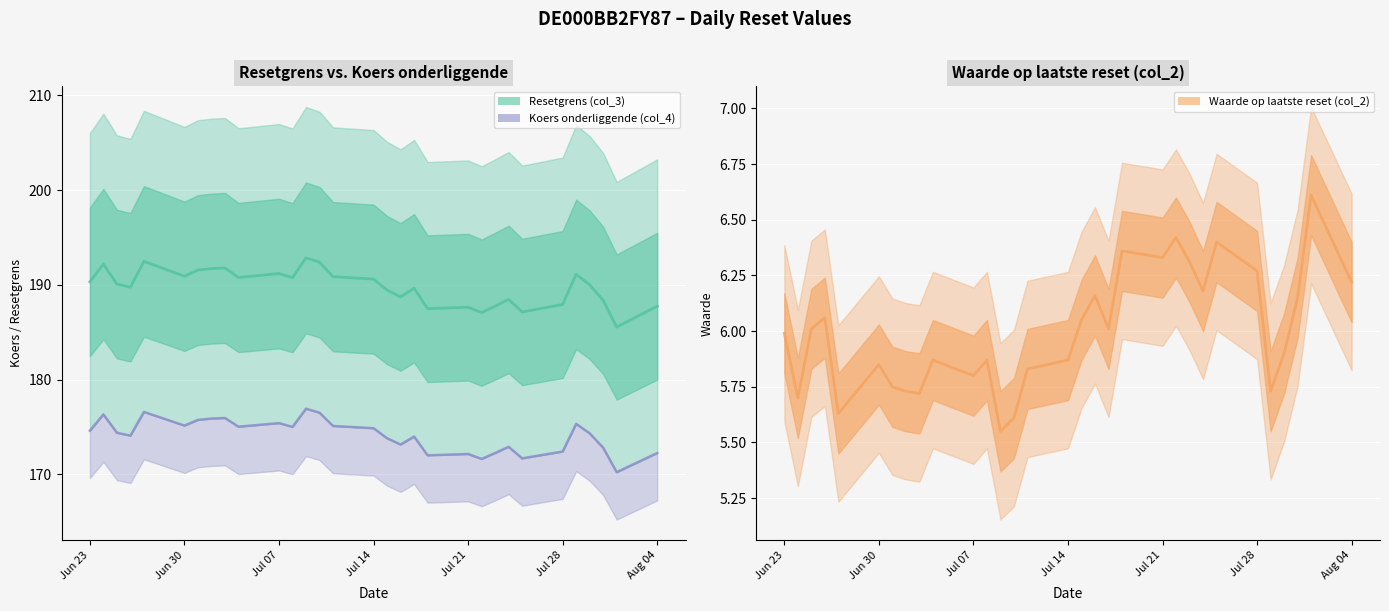

Rank the series at 2025-07-10 from lowest to highest value.

Waarde op laatste reset (col_2), Koers onderliggende (col_4), Resetgrens (col_3)